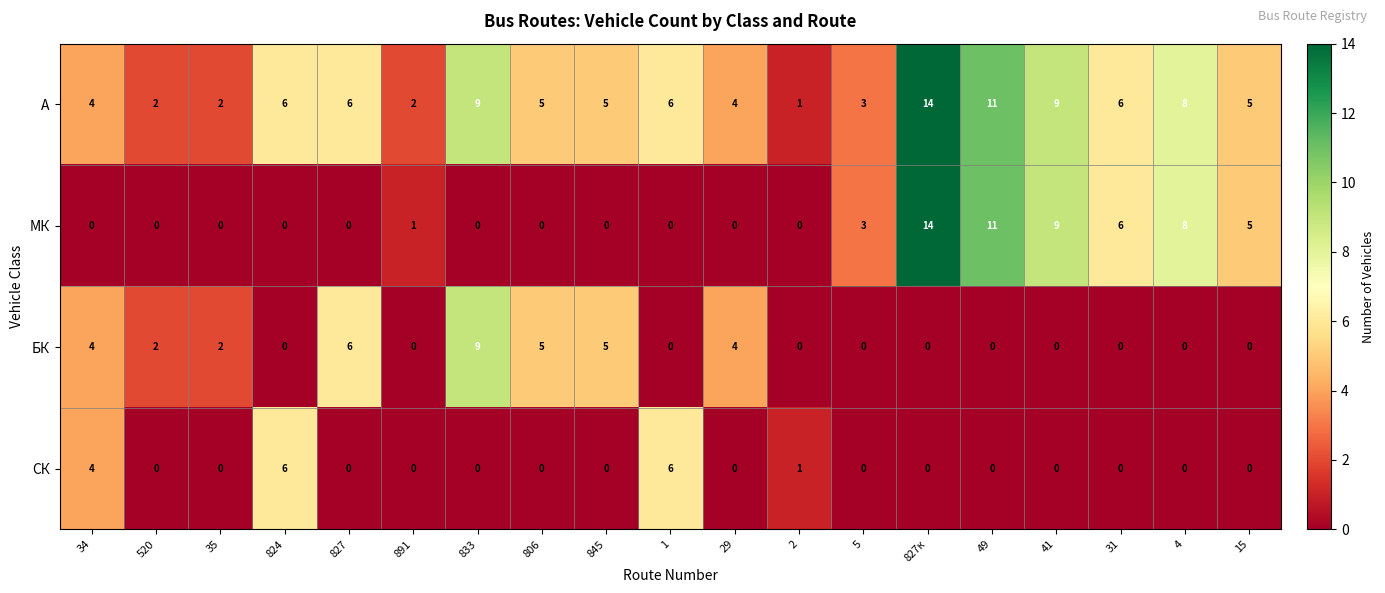

True or false: МК has a value of 0 at 824.

True